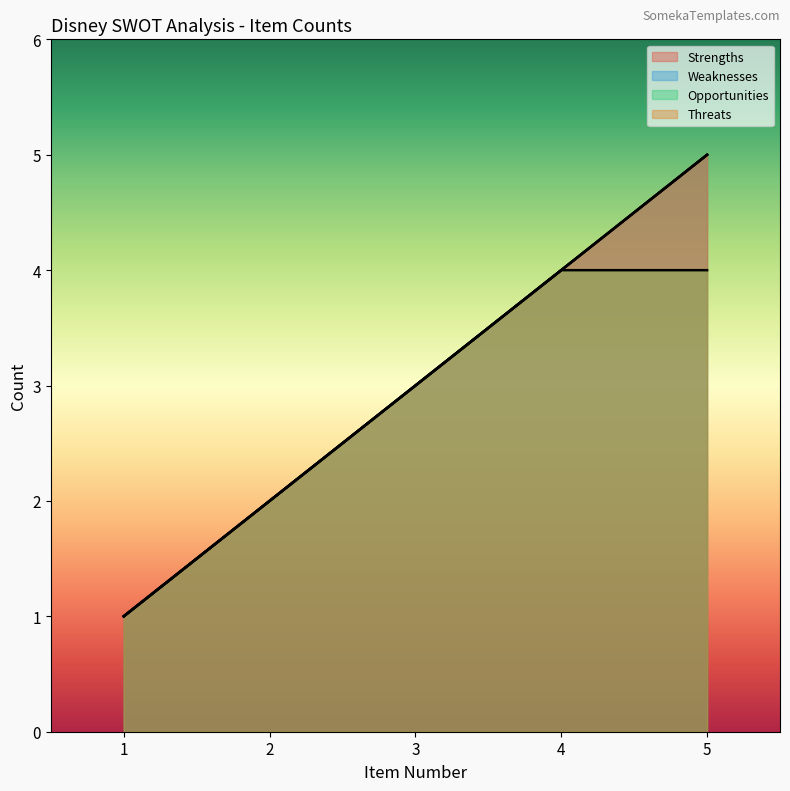

True or false: Strengths and Threats cross at least once.

False